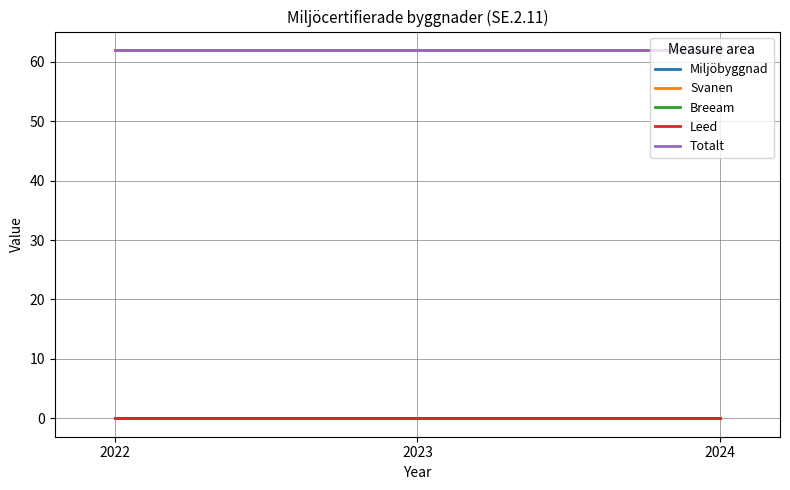

Rank the categories by Breeam value from lowest to highest.

2022, 2023, 2024